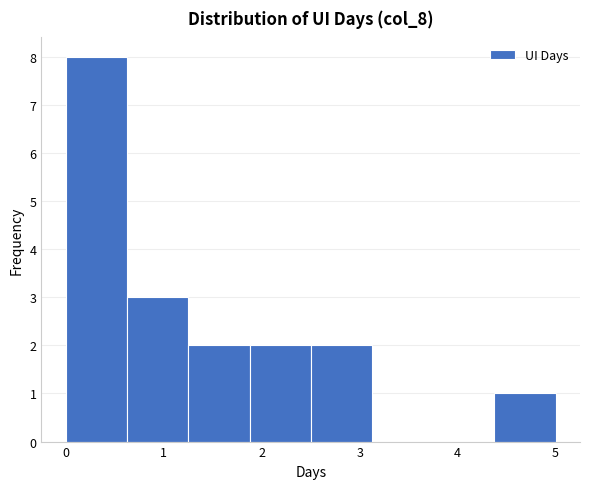

What is the height of the bar covering 1.9 to 2.5 on the x-axis? Neither the bar edges nor the heights are printed on the chart, so give them approximately, as read against the axes.

2